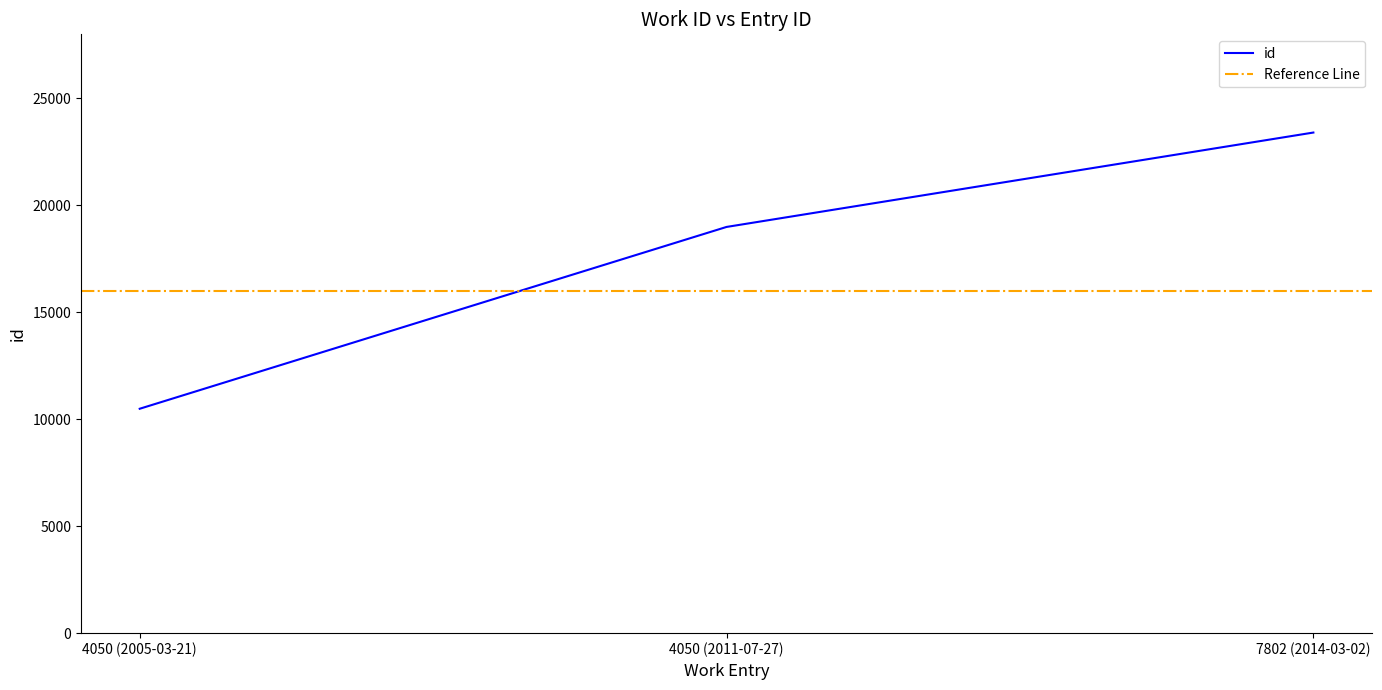

Reading right to left, list all the values displayed in this chart.

23408	18994	10493